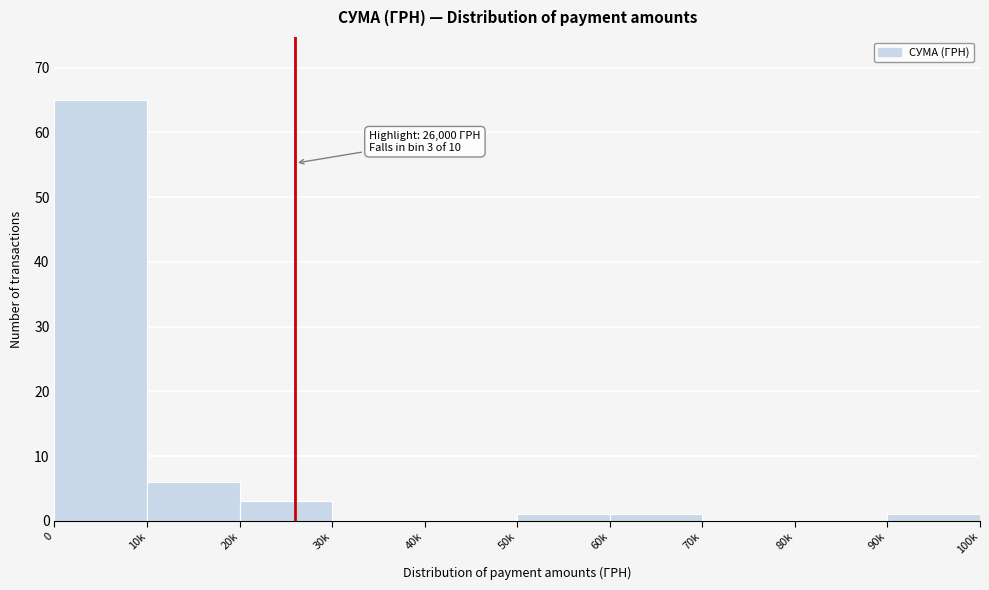

Reading right to left, transcribe all the data shown in this chart.

90k=1	80k=0	70k=0	60k=1	50k=1	40k=0	30k=0	20k=3	10k=6	0=65